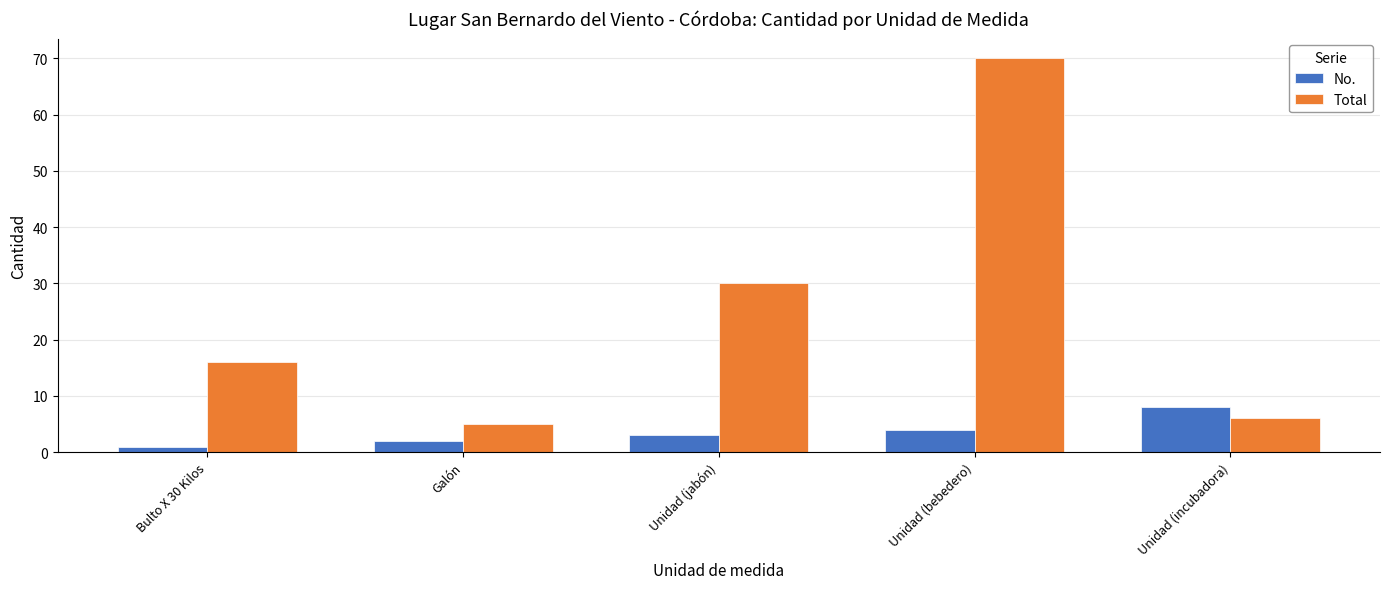

List the labels in order of No. value, largest first.

Unidad (incubadora), Unidad (bebedero), Unidad (jabón), Galón, Bulto X 30 Kilos